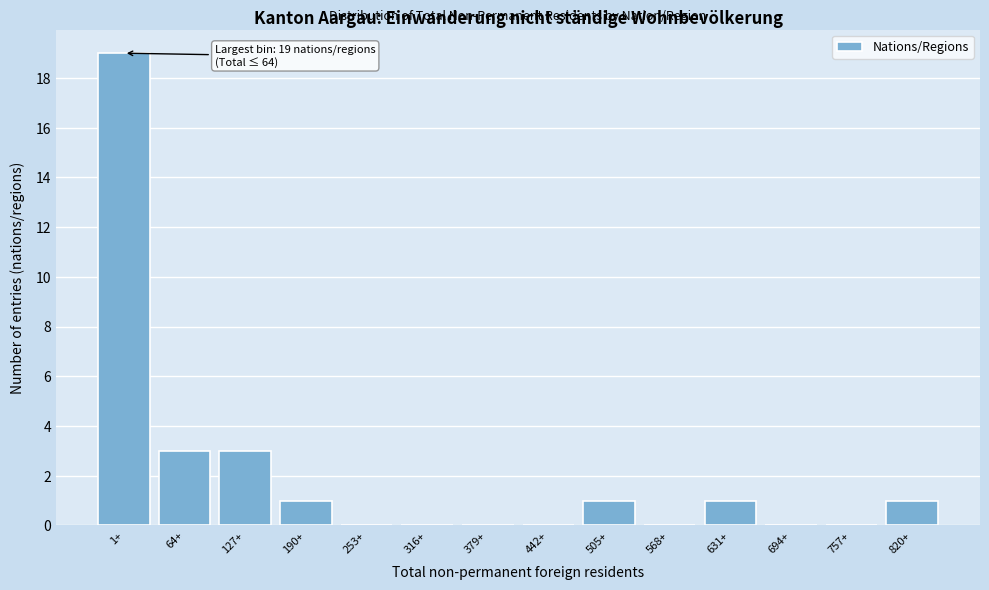

Reading right to left, transcribe all the data shown in this chart.

820+=1	757+=0	694+=0	631+=1	568+=0	505+=1	442+=0	379+=0	316+=0	253+=0	190+=1	127+=3	64+=3	1+=19